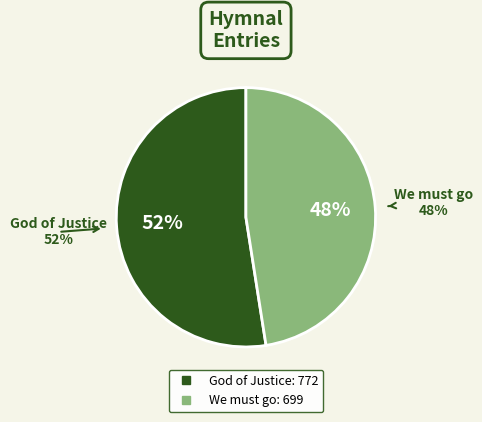

What percentage is NOT represented by God of Justice?

47.5%